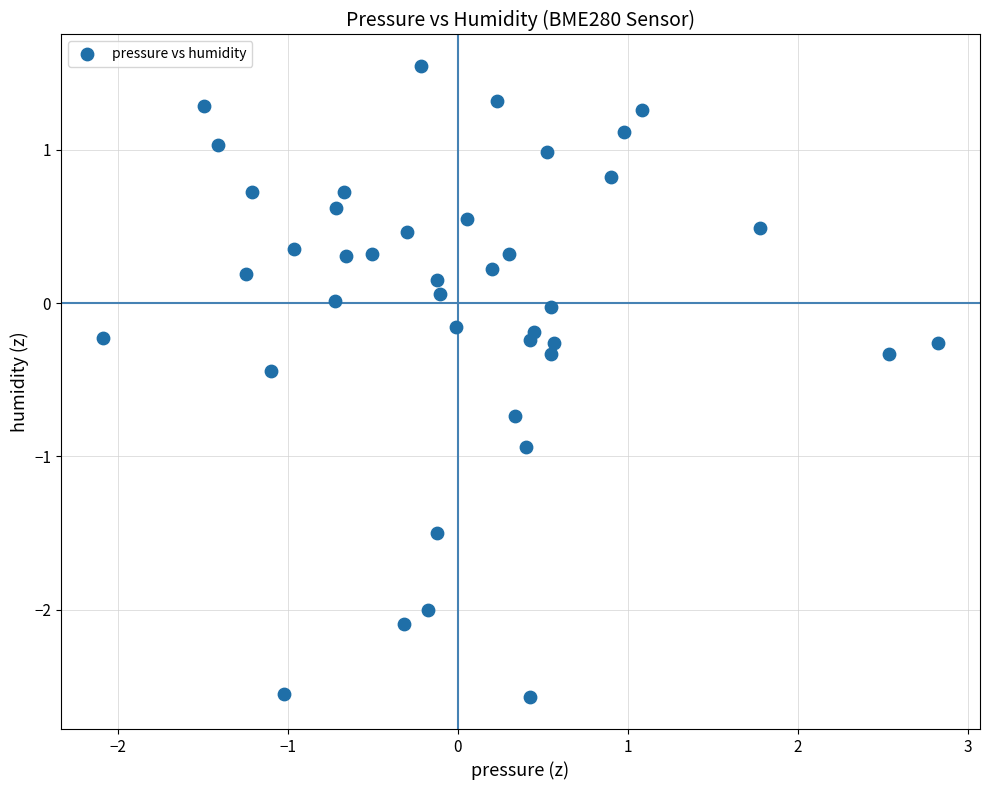

What is the range of Y values (max minus min)?

4.1